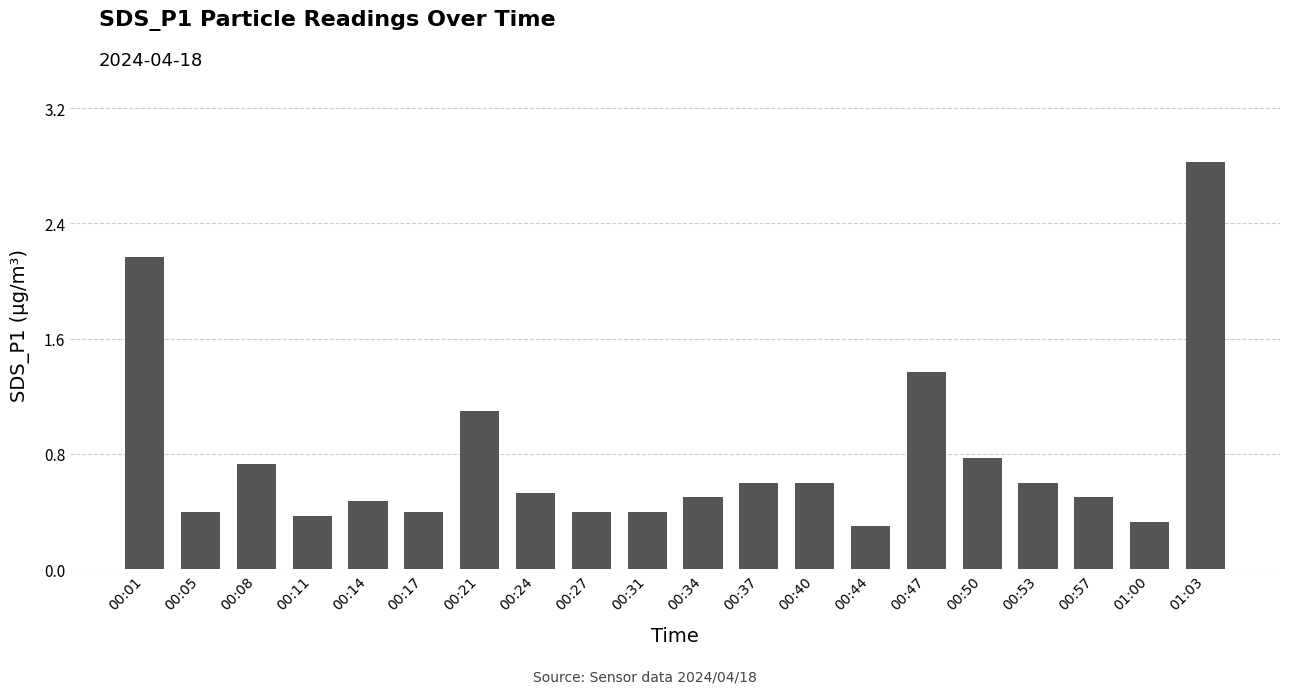

Is it true that the value at 00:50 is 0.8?

True